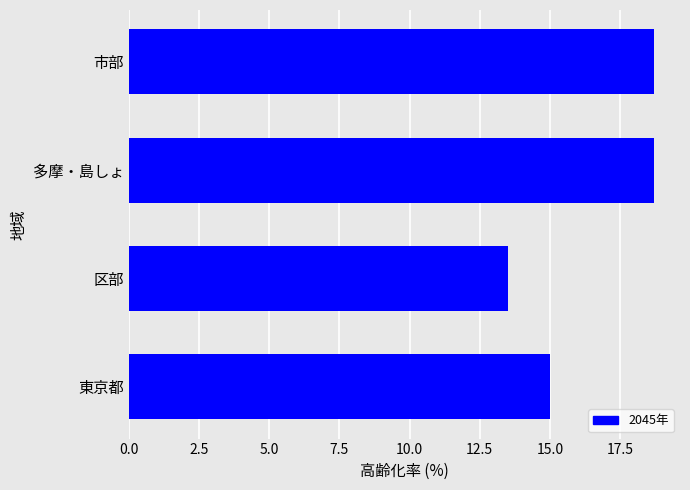

What is the greatest value displayed?

18.7